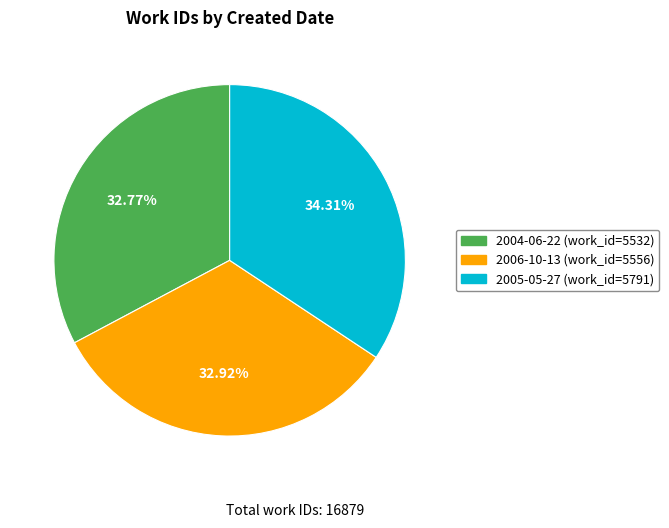

To the nearest percent, what portion does 2004-06-22 represent?

33%